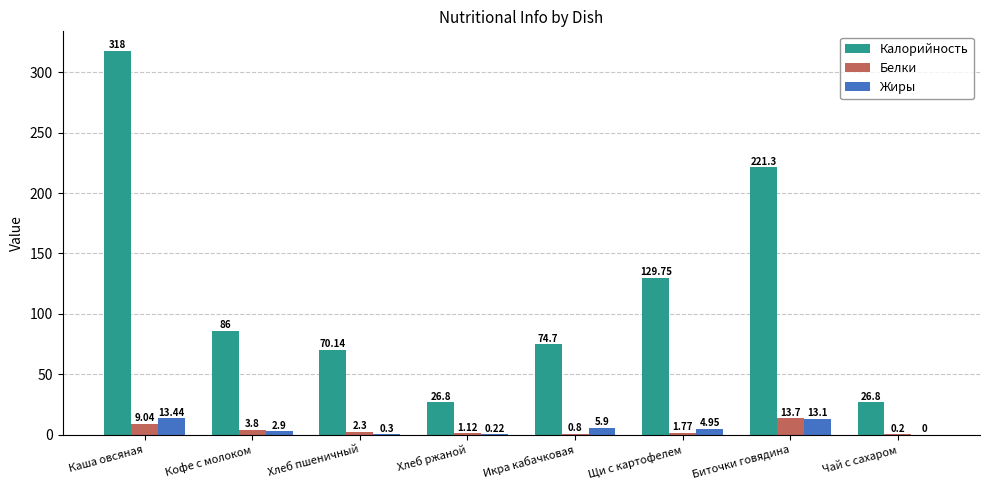

What is the sum of the Калорийность values at Икра кабачковая and Чай с сахаром?

101.5